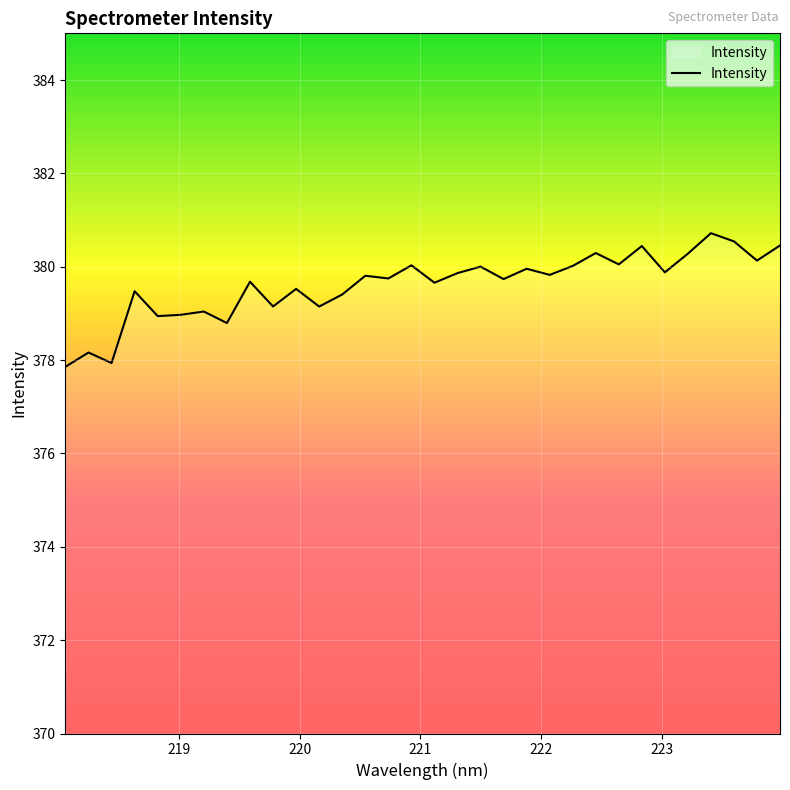

What is the maximum value shown in the chart?

380.7